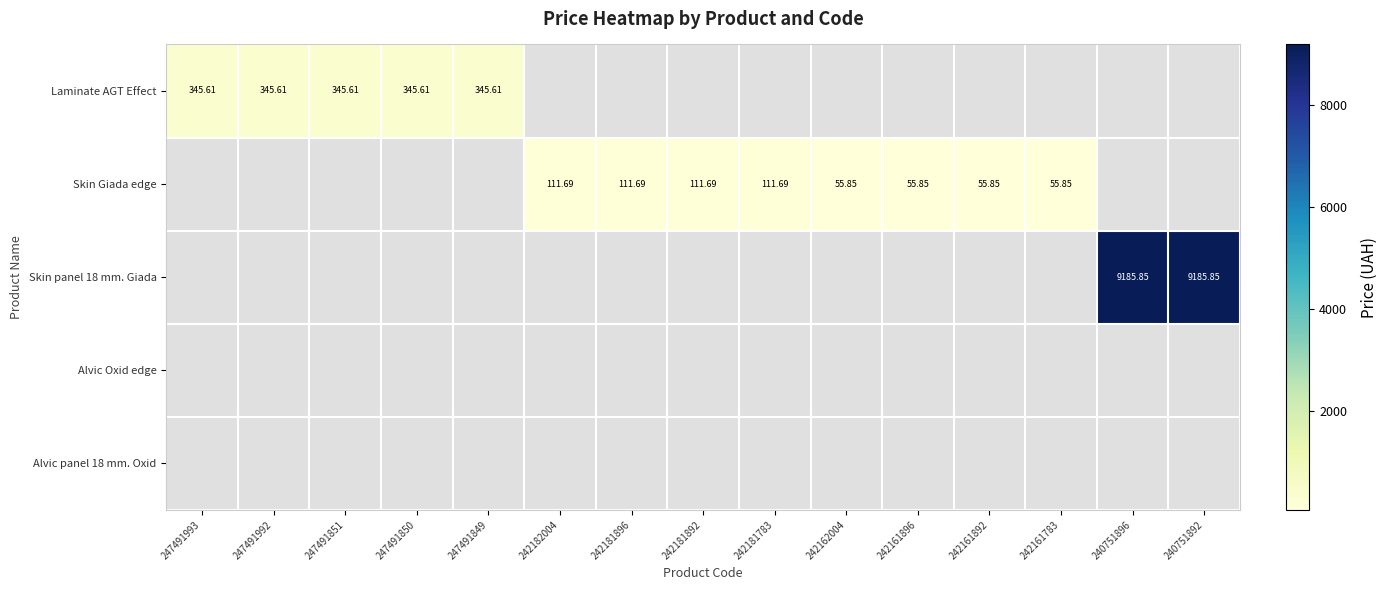

List the labels in order of Skin Giada edge value, largest first.

247491993, 247491992, 247491851, 247491850, 247491849, 242182004, 242181896, 242181892, 242181783, 242162004, 242161896, 242161892, 242161783, 240751896, 240751892